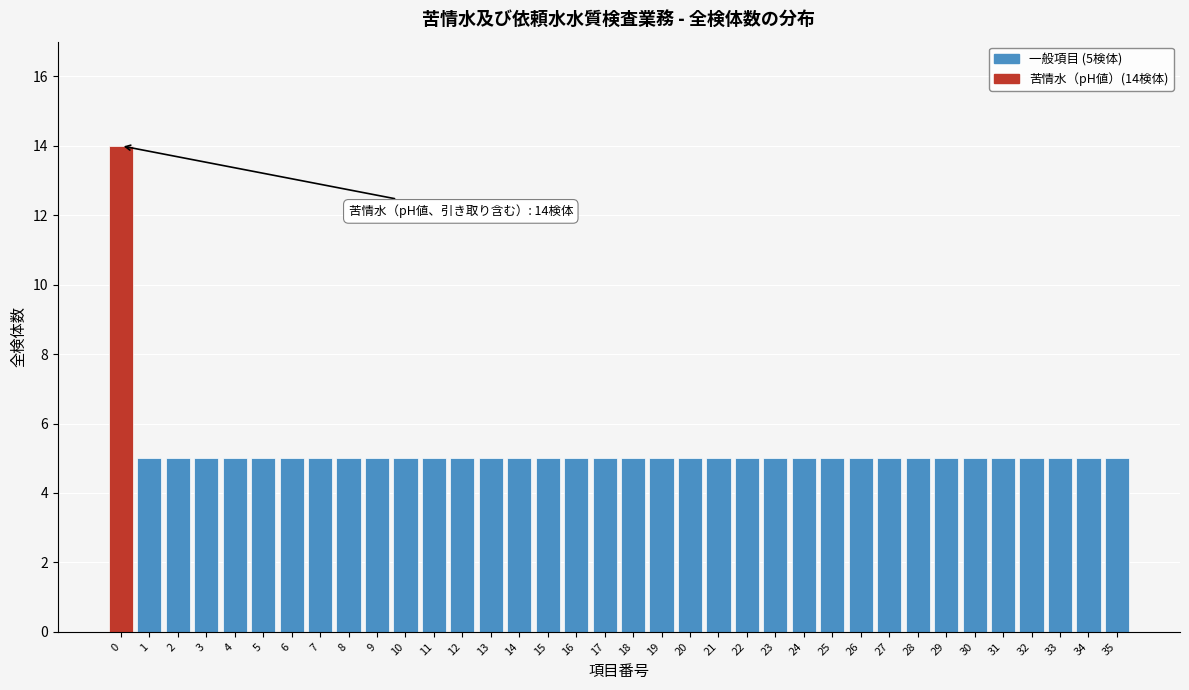

Over which range of the x-axis is the bar tallest?

-0.5 to 0.5